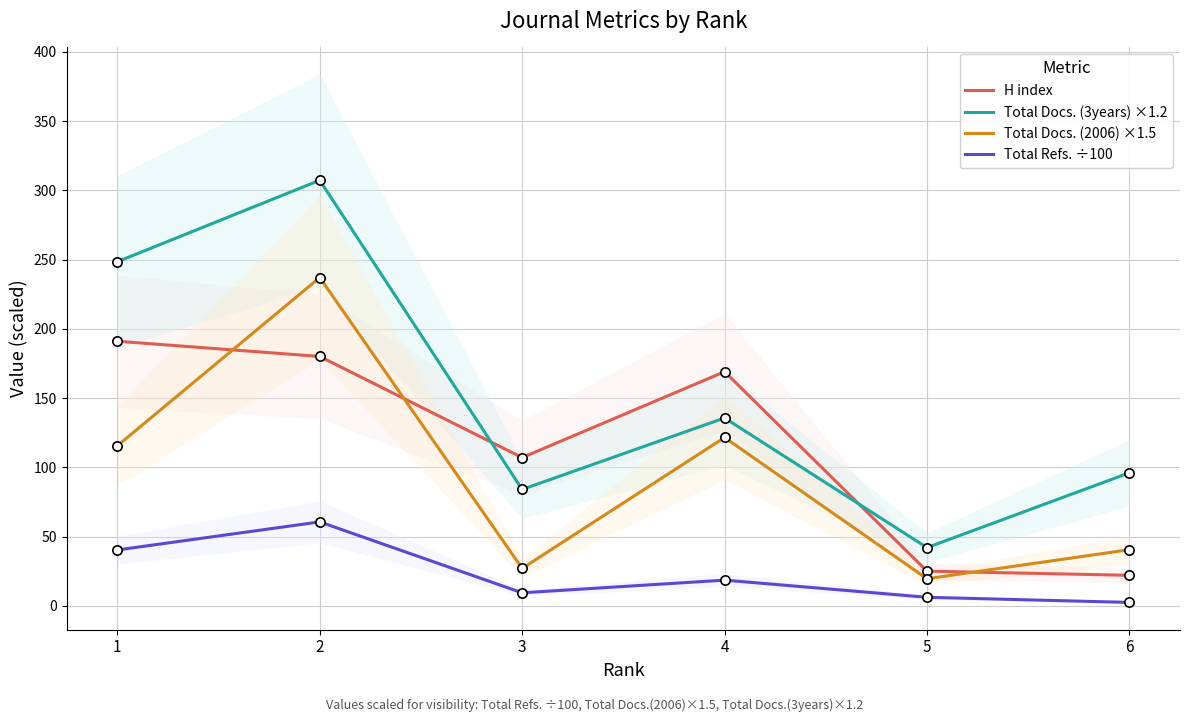

What is the total value across all series at 2?

784.8